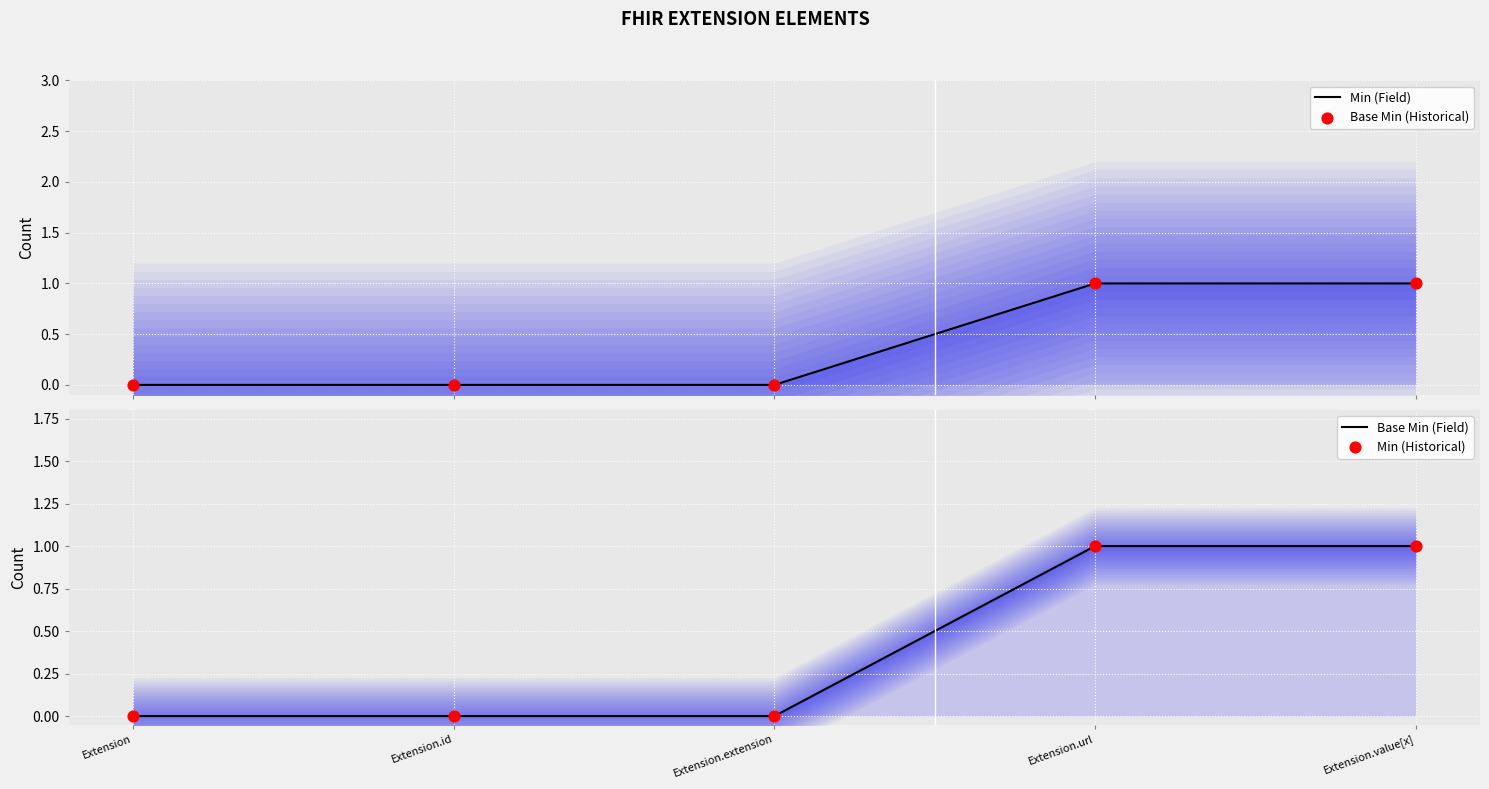

Which series has the widest spread of Y values?

Min (Field)